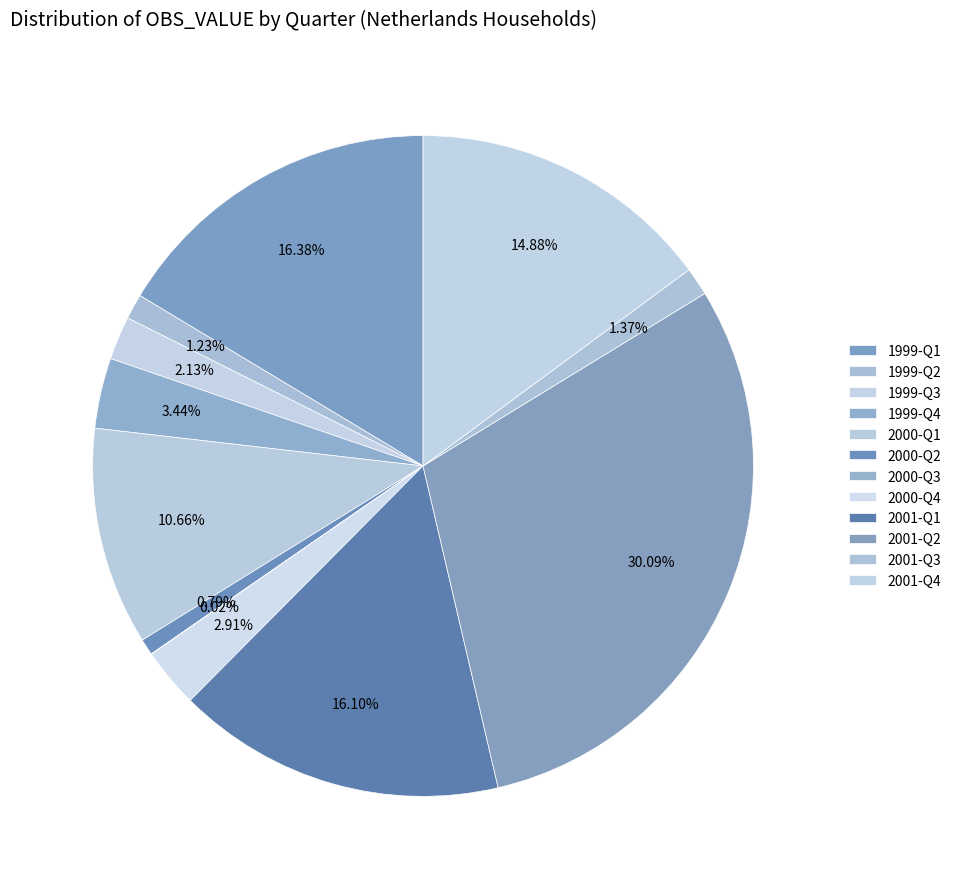

The 1999-Q3 slice represents 2% of the pie. True or false?

True